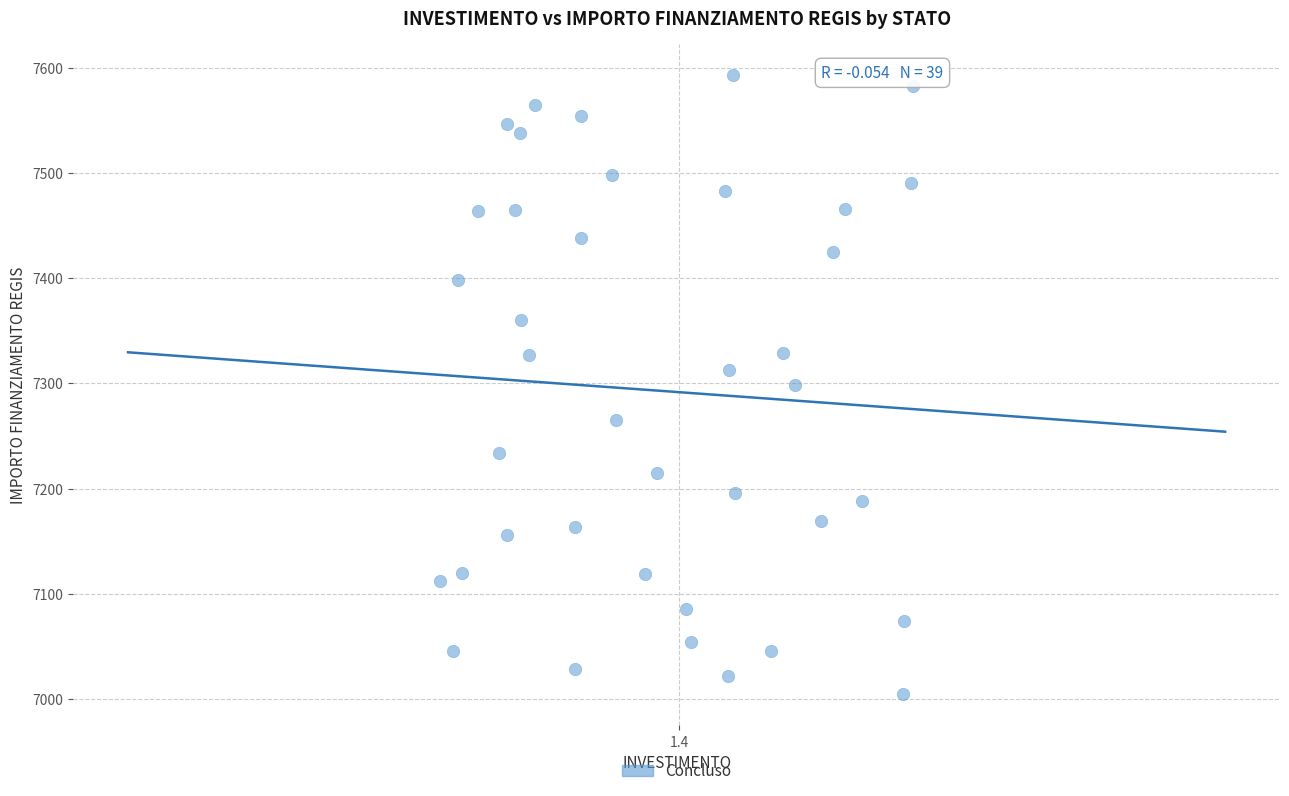

What is the range of Y values (max minus min)?

588.8